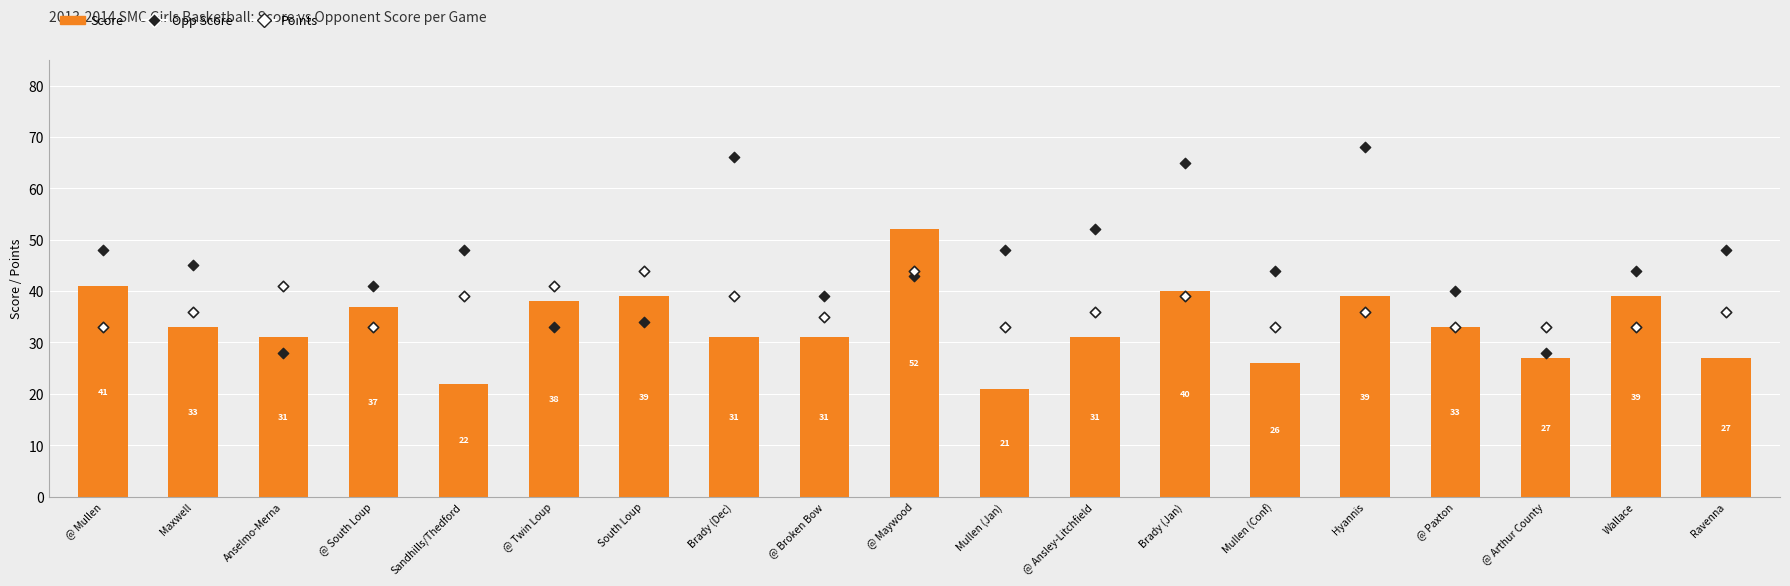

Which series has the largest total across all categories?

Opp Score